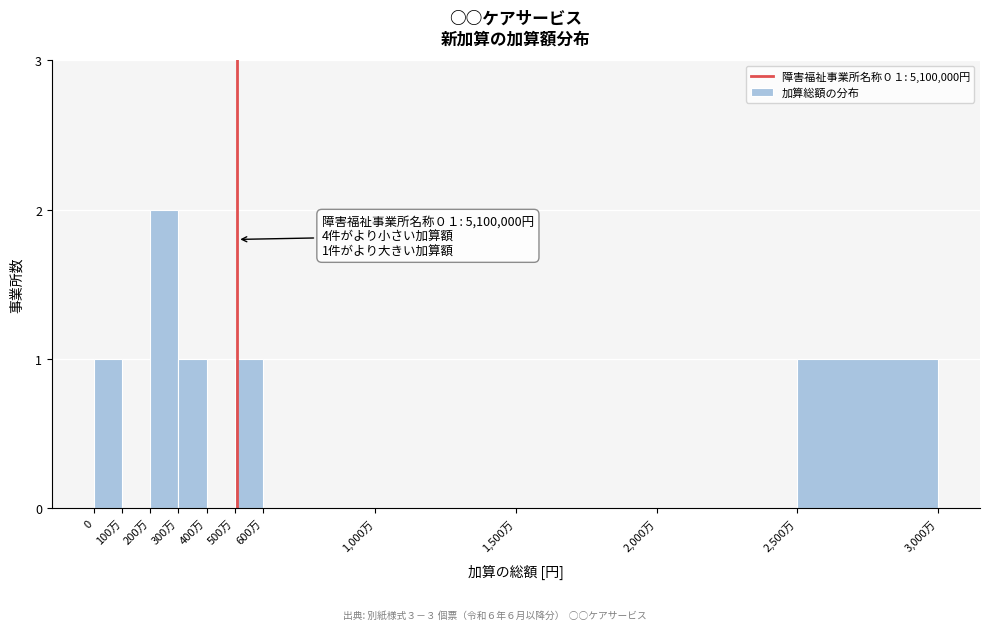

Reading left to right, what are all the values shown in this chart?

0=1	100万=0	200万=2	300万=1	400万=0	500万=1	600万=0	1,000万=0	1,500万=0	2,000万=0	2,500万=1